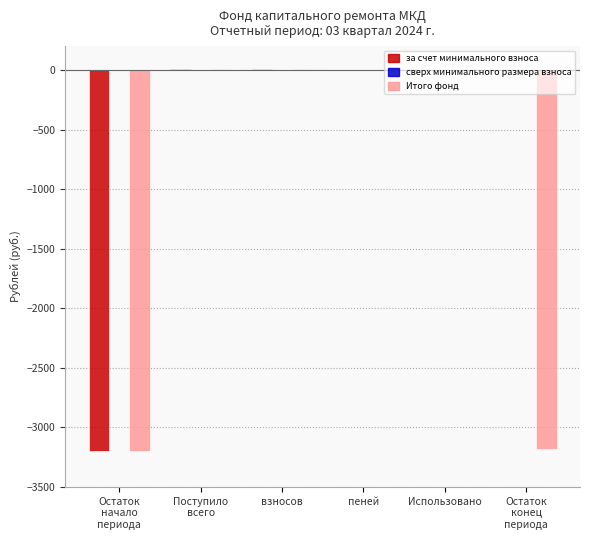

What is the sum of all за счет минимального взноса values?

-3169.9